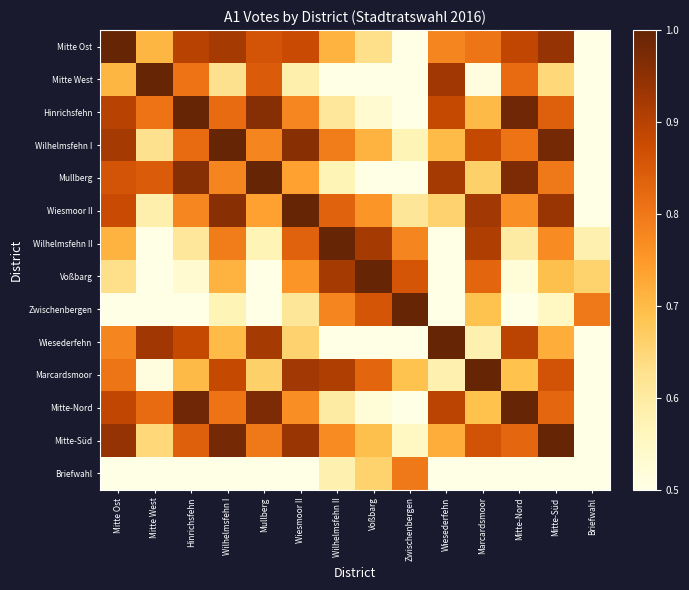

Reading left to right, transcribe all the data shown in this chart.

Mitte Ost: Mitte Ost=1.0	Mitte West=0.7	Hinrichsfehn=0.9	Wilhelmsfehn I=0.9	Mullberg=0.9	Wiesmoor II=0.9	Wilhelmsfehn II=0.7	Voßbarg=0.6	Zwischenbergen=0.5	Wiesederfehn=0.8	Marcardsmoor=0.8	Mitte-Nord=0.9	Mitte-Süd=0.9	Briefwahl=0.3
Mitte West: Mitte Ost=0.7	Mitte West=1.0	Hinrichsfehn=0.8	Wilhelmsfehn I=0.6	Mullberg=0.8	Wiesmoor II=0.6	Wilhelmsfehn II=0.4	Voßbarg=0.3	Zwischenbergen=0.2	Wiesederfehn=0.9	Marcardsmoor=0.5	Mitte-Nord=0.8	Mitte-Süd=0.6	Briefwahl=0.0
Hinrichsfehn: Mitte Ost=0.9	Mitte West=0.8	Hinrichsfehn=1.0	Wilhelmsfehn I=0.8	Mullberg=1.0	Wiesmoor II=0.8	Wilhelmsfehn II=0.6	Voßbarg=0.5	Zwischenbergen=0.4	Wiesederfehn=0.9	Marcardsmoor=0.7	Mitte-Nord=1.0	Mitte-Süd=0.8	Briefwahl=0.2
Wilhelmsfehn I: Mitte Ost=0.9	Mitte West=0.6	Hinrichsfehn=0.8	Wilhelmsfehn I=1.0	Mullberg=0.8	Wiesmoor II=1.0	Wilhelmsfehn II=0.8	Voßbarg=0.7	Zwischenbergen=0.6	Wiesederfehn=0.7	Marcardsmoor=0.9	Mitte-Nord=0.8	Mitte-Süd=1.0	Briefwahl=0.4
Mullberg: Mitte Ost=0.9	Mitte West=0.8	Hinrichsfehn=1.0	Wilhelmsfehn I=0.8	Mullberg=1.0	Wiesmoor II=0.7	Wilhelmsfehn II=0.6	Voßbarg=0.5	Zwischenbergen=0.4	Wiesederfehn=0.9	Marcardsmoor=0.7	Mitte-Nord=1.0	Mitte-Süd=0.8	Briefwahl=0.2
Wiesmoor II: Mitte Ost=0.9	Mitte West=0.6	Hinrichsfehn=0.8	Wilhelmsfehn I=1.0	Mullberg=0.7	Wiesmoor II=1.0	Wilhelmsfehn II=0.8	Voßbarg=0.8	Zwischenbergen=0.6	Wiesederfehn=0.7	Marcardsmoor=0.9	Mitte-Nord=0.8	Mitte-Süd=0.9	Briefwahl=0.4
Wilhelmsfehn II: Mitte Ost=0.7	Mitte West=0.4	Hinrichsfehn=0.6	Wilhelmsfehn I=0.8	Mullberg=0.6	Wiesmoor II=0.8	Wilhelmsfehn II=1.0	Voßbarg=0.9	Zwischenbergen=0.8	Wiesederfehn=0.5	Marcardsmoor=0.9	Mitte-Nord=0.6	Mitte-Süd=0.8	Briefwahl=0.6
Voßbarg: Mitte Ost=0.6	Mitte West=0.3	Hinrichsfehn=0.5	Wilhelmsfehn I=0.7	Mullberg=0.5	Wiesmoor II=0.8	Wilhelmsfehn II=0.9	Voßbarg=1.0	Zwischenbergen=0.9	Wiesederfehn=0.4	Marcardsmoor=0.8	Mitte-Nord=0.5	Mitte-Süd=0.7	Briefwahl=0.7
Zwischenbergen: Mitte Ost=0.5	Mitte West=0.2	Hinrichsfehn=0.4	Wilhelmsfehn I=0.6	Mullberg=0.4	Wiesmoor II=0.6	Wilhelmsfehn II=0.8	Voßbarg=0.9	Zwischenbergen=1.0	Wiesederfehn=0.3	Marcardsmoor=0.7	Mitte-Nord=0.4	Mitte-Süd=0.6	Briefwahl=0.8
Wiesederfehn: Mitte Ost=0.8	Mitte West=0.9	Hinrichsfehn=0.9	Wilhelmsfehn I=0.7	Mullberg=0.9	Wiesmoor II=0.7	Wilhelmsfehn II=0.5	Voßbarg=0.4	Zwischenbergen=0.3	Wiesederfehn=1.0	Marcardsmoor=0.6	Mitte-Nord=0.9	Mitte-Süd=0.7	Briefwahl=0.1
Marcardsmoor: Mitte Ost=0.8	Mitte West=0.5	Hinrichsfehn=0.7	Wilhelmsfehn I=0.9	Mullberg=0.7	Wiesmoor II=0.9	Wilhelmsfehn II=0.9	Voßbarg=0.8	Zwischenbergen=0.7	Wiesederfehn=0.6	Marcardsmoor=1.0	Mitte-Nord=0.7	Mitte-Süd=0.9	Briefwahl=0.5
Mitte-Nord: Mitte Ost=0.9	Mitte West=0.8	Hinrichsfehn=1.0	Wilhelmsfehn I=0.8	Mullberg=1.0	Wiesmoor II=0.8	Wilhelmsfehn II=0.6	Voßbarg=0.5	Zwischenbergen=0.4	Wiesederfehn=0.9	Marcardsmoor=0.7	Mitte-Nord=1.0	Mitte-Süd=0.8	Briefwahl=0.2
Mitte-Süd: Mitte Ost=0.9	Mitte West=0.6	Hinrichsfehn=0.8	Wilhelmsfehn I=1.0	Mullberg=0.8	Wiesmoor II=0.9	Wilhelmsfehn II=0.8	Voßbarg=0.7	Zwischenbergen=0.6	Wiesederfehn=0.7	Marcardsmoor=0.9	Mitte-Nord=0.8	Mitte-Süd=1.0	Briefwahl=0.4
Briefwahl: Mitte Ost=0.3	Mitte West=0.0	Hinrichsfehn=0.2	Wilhelmsfehn I=0.4	Mullberg=0.2	Wiesmoor II=0.4	Wilhelmsfehn II=0.6	Voßbarg=0.7	Zwischenbergen=0.8	Wiesederfehn=0.1	Marcardsmoor=0.5	Mitte-Nord=0.2	Mitte-Süd=0.4	Briefwahl=0.5